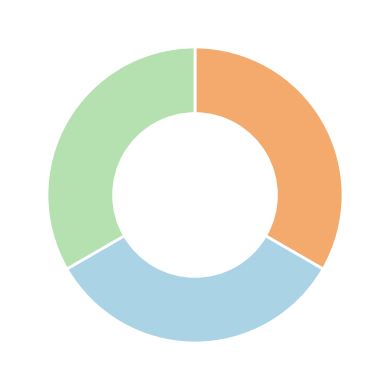

Does any single category account for the majority?

No